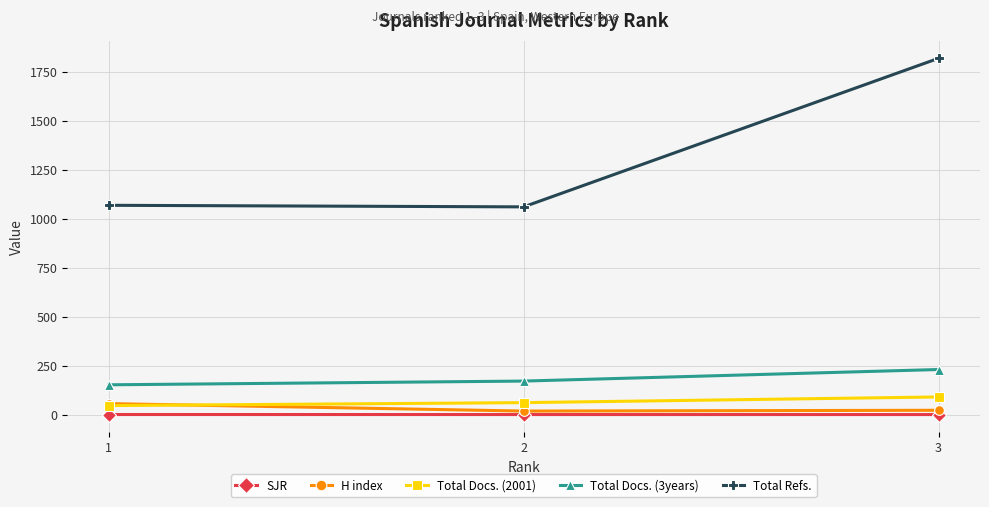

What are all the series names shown in the legend?

SJR, H index, Total Docs. (2001), Total Docs. (3years), Total Refs.